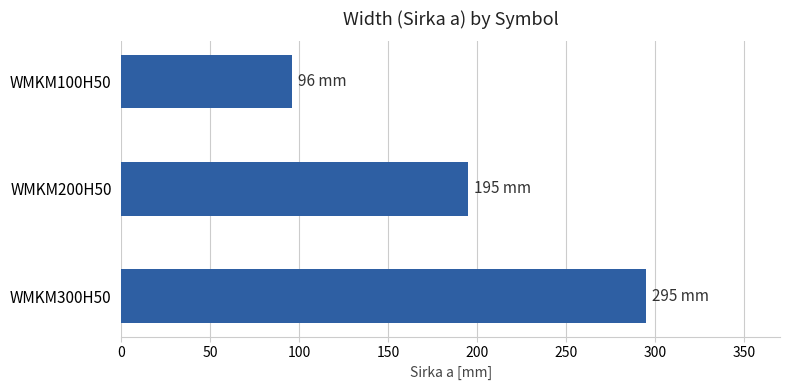

What is the smallest value displayed?

96